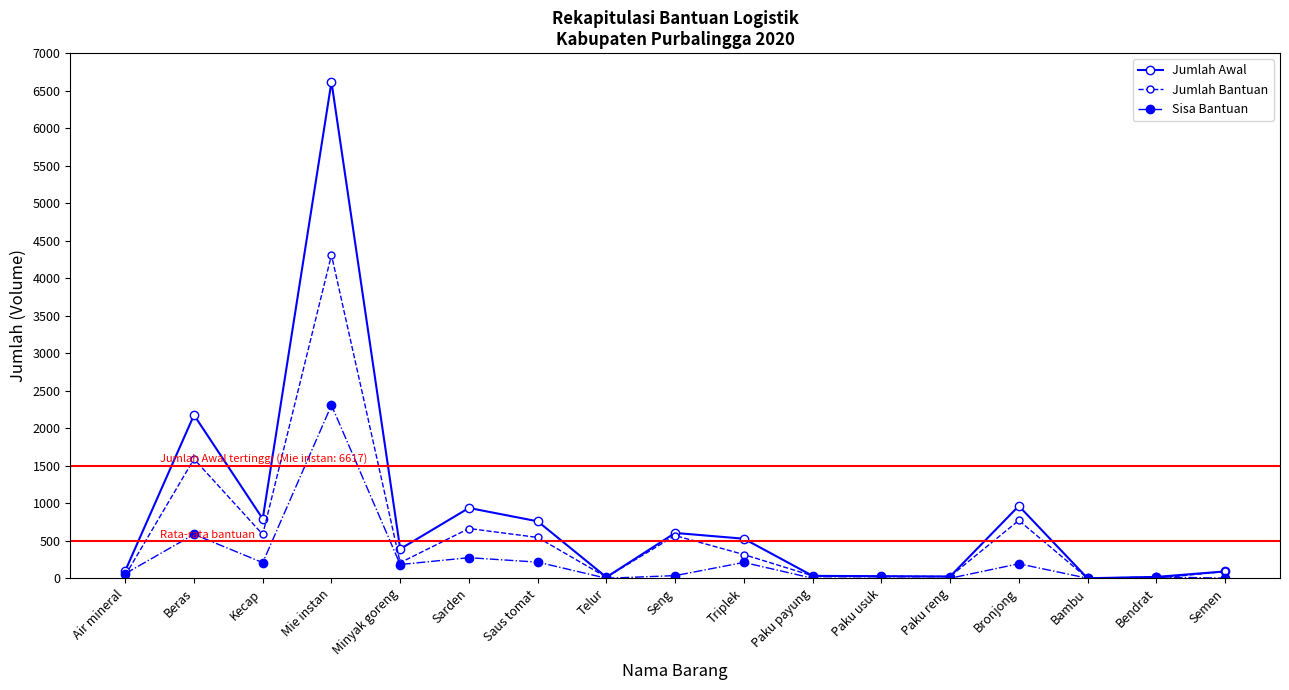

Rank the series by their average value, from highest to lowest.

Jumlah Awal, Jumlah Bantuan, Sisa Bantuan